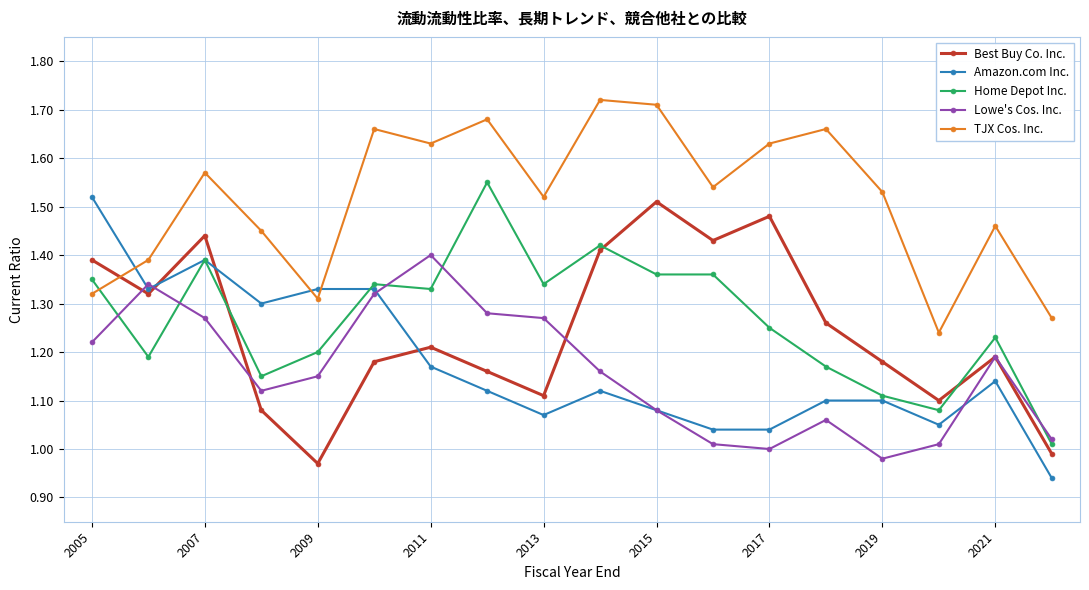

True or false: TJX Cos. Inc. and Lowe's Cos. Inc. intersect in this chart.

False